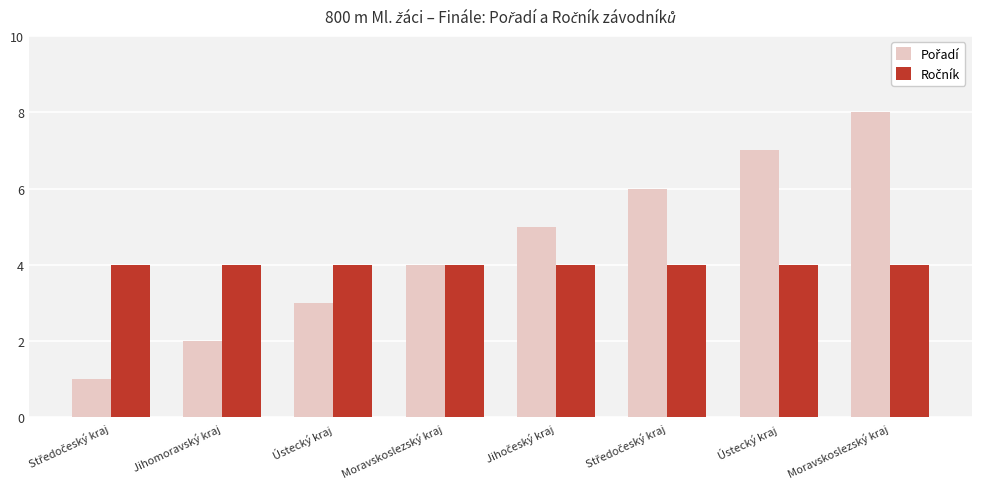

What is the sum of all Pořadí values?

36